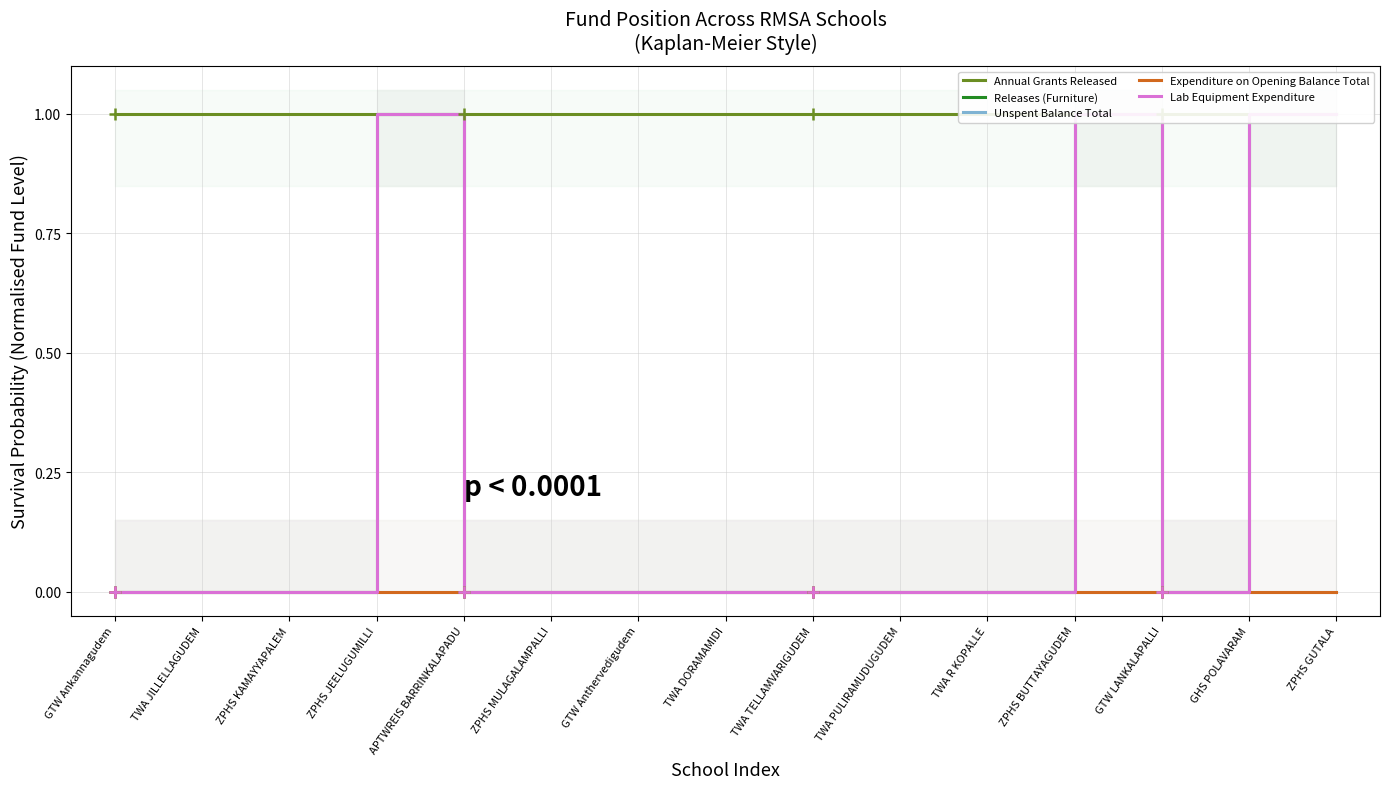

Rank the series at ZPHS JEELUGUMILLI from lowest to highest value.

Unspent Balance Total, Expenditure on Opening Balance Total, Annual Grants Released, Releases (Furniture), Lab Equipment Expenditure